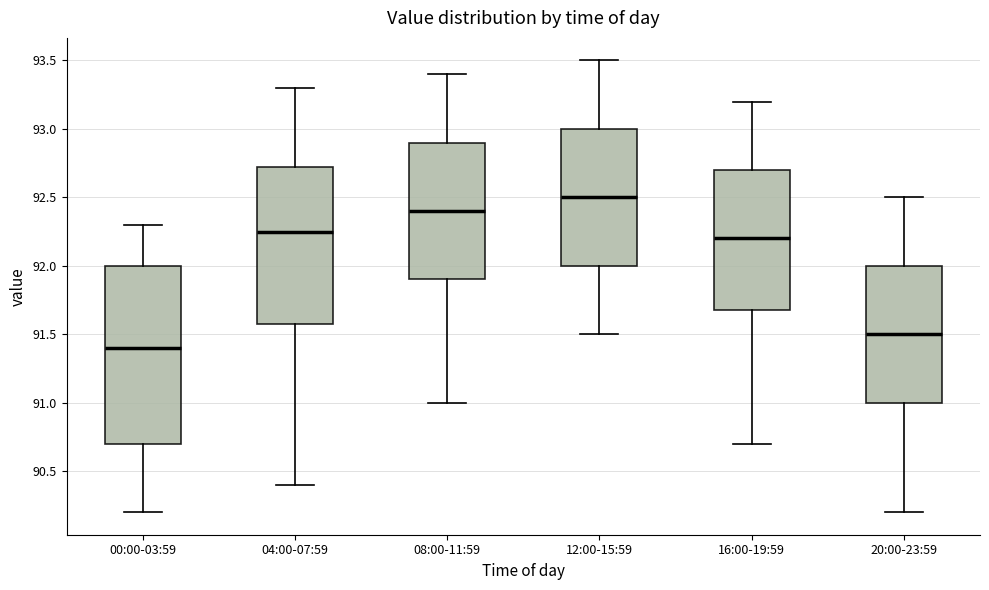

Reading left to right, transcribe this box plot: for each box, give where its median line is, the range the box spans, and where its two whiskers end, as read against the y-axis. The values are not printed on the chart, so give them approximately, as read against the axis.

00:00-03:59: median 91.40, box 90.70 to 92.00, whiskers 90.20 to 92.30
04:00-07:59: median 92.25, box 91.60 to 92.75, whiskers 90.40 to 93.30
08:00-11:59: median 92.40, box 91.90 to 92.90, whiskers 91.00 to 93.40
12:00-15:59: median 92.50, box 92.00 to 93.00, whiskers 91.50 to 93.50
16:00-19:59: median 92.20, box 91.70 to 92.70, whiskers 90.70 to 93.20
20:00-23:59: median 91.50, box 91.00 to 92.00, whiskers 90.20 to 92.50